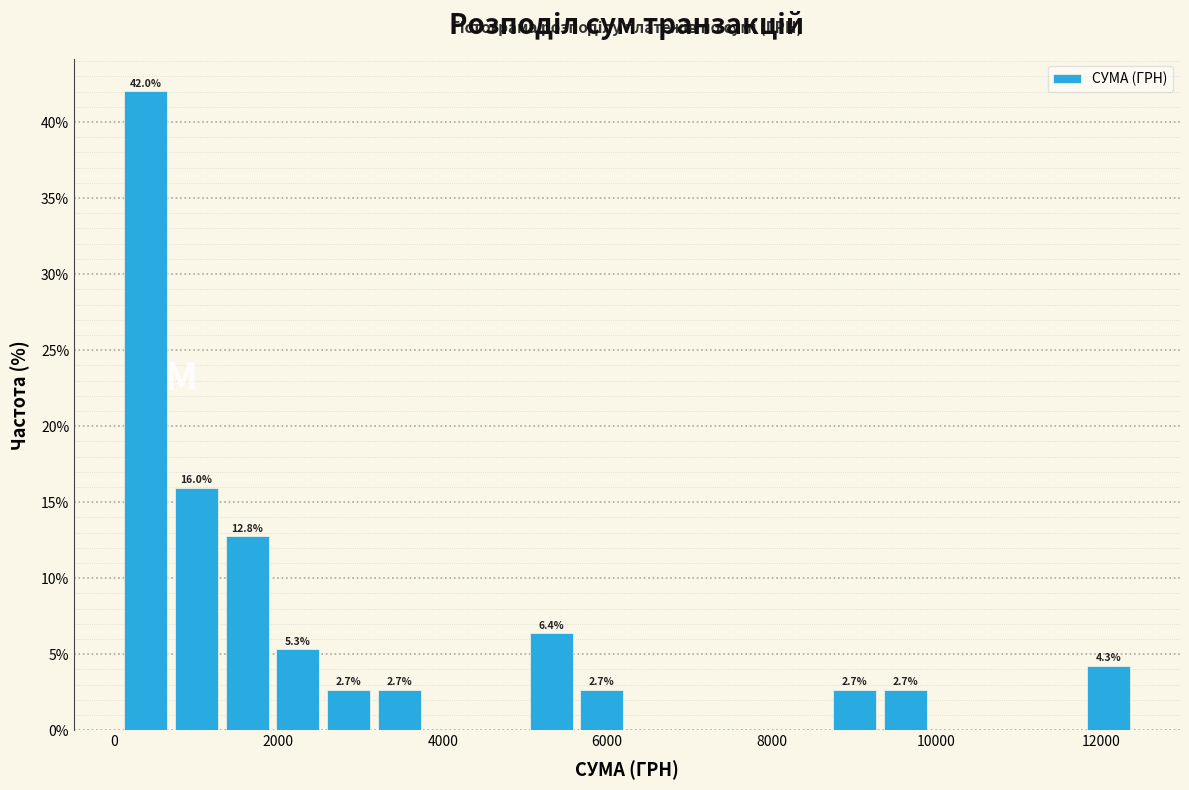

Around what value on the x-axis is the tallest bar? Give the approximate position of its centre, as read against the axis.

400